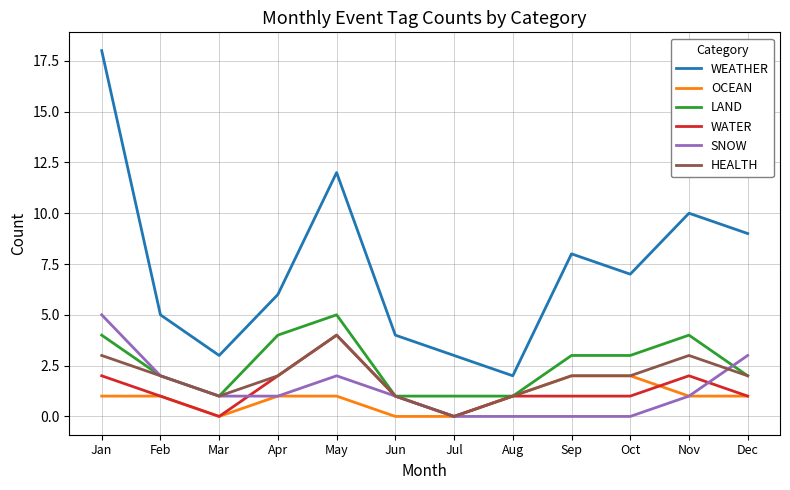

What is the sum of all LAND values?

31